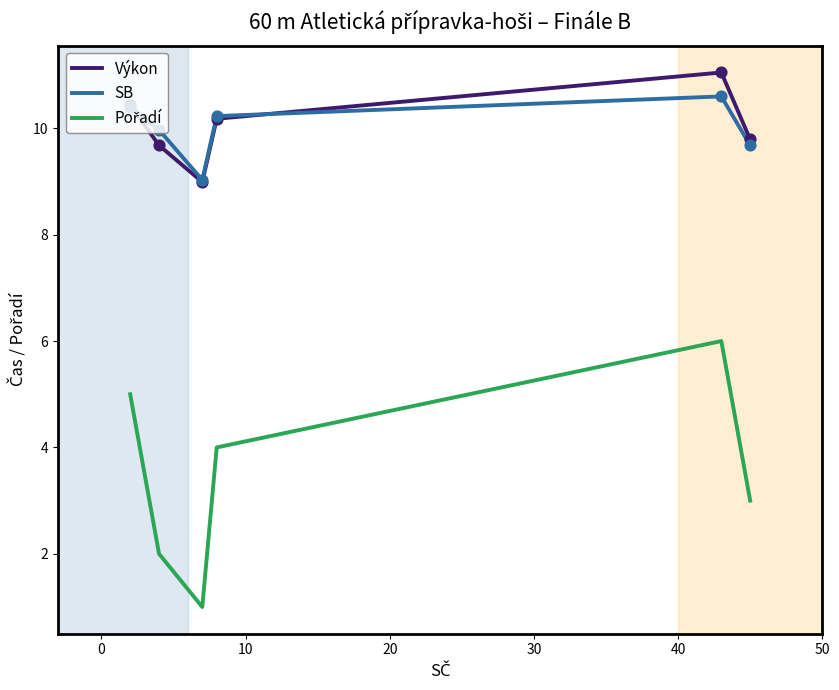

What is the maximum value for SB?

10.6